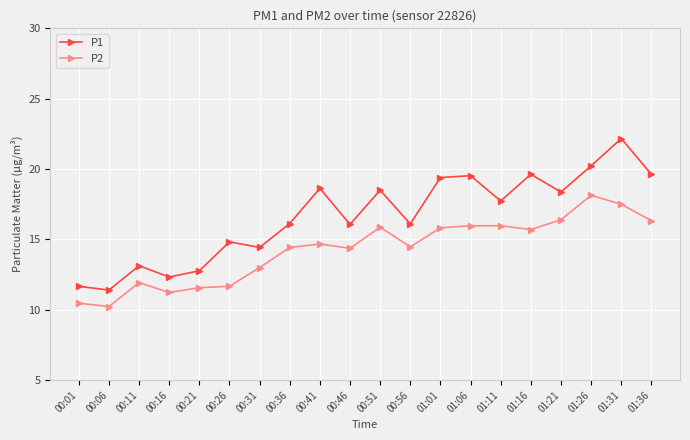

Is it true that P2 equals 15.8 at 01:01?

True